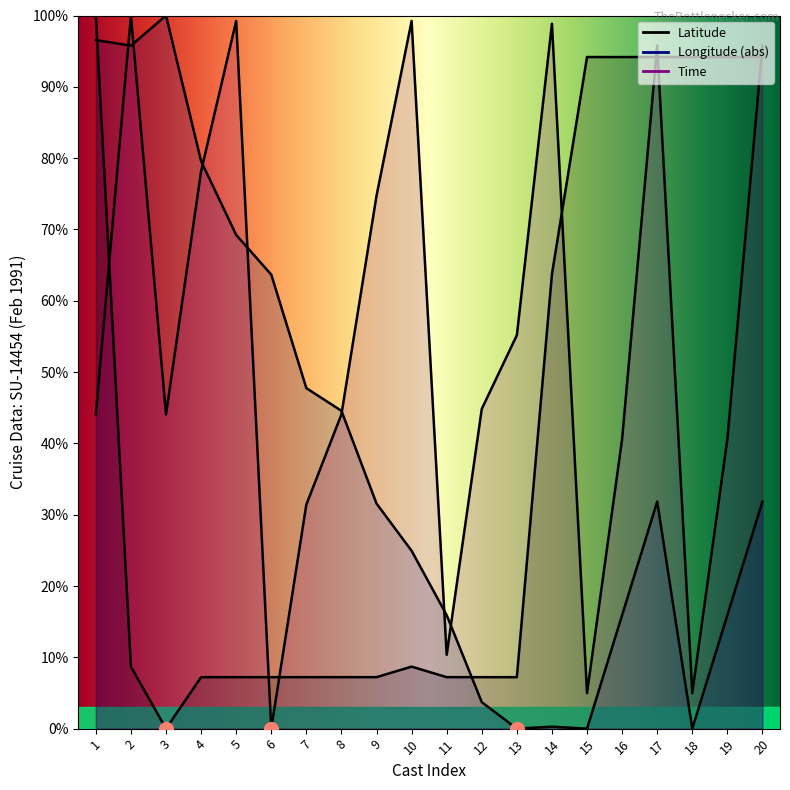

How many lines are shown in the chart?

3